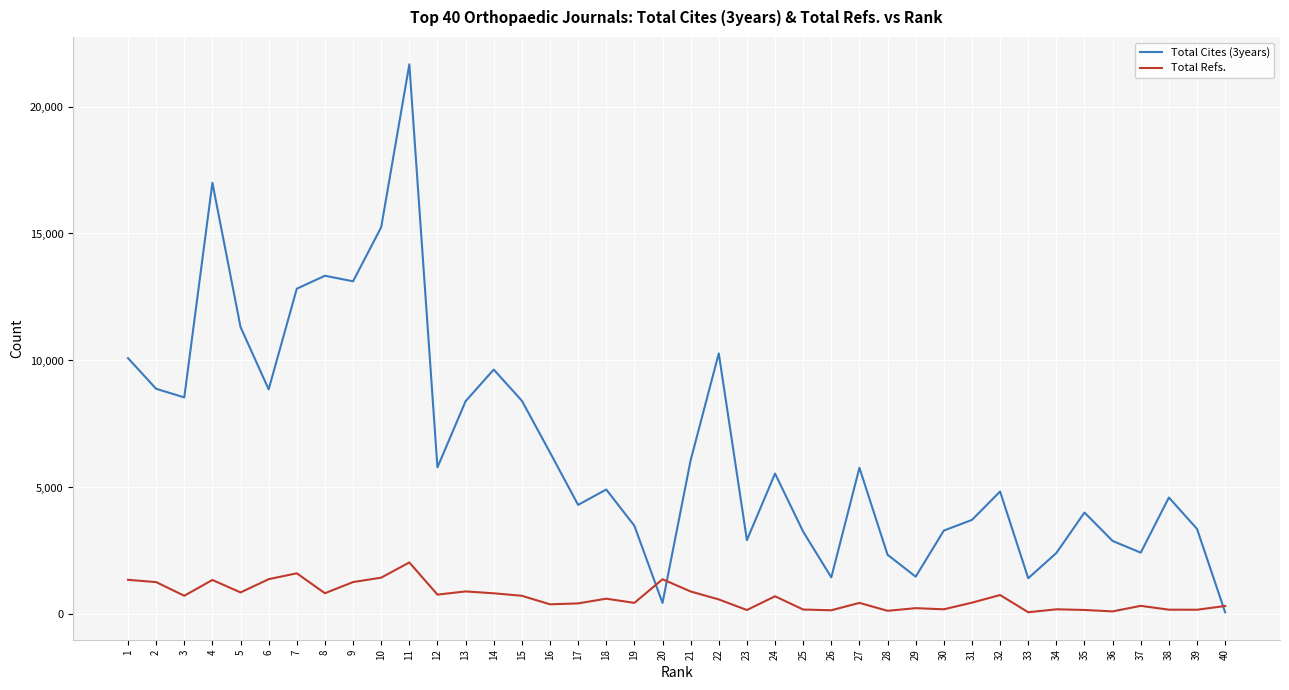

Where is the first local minimum for Total Refs.?

3